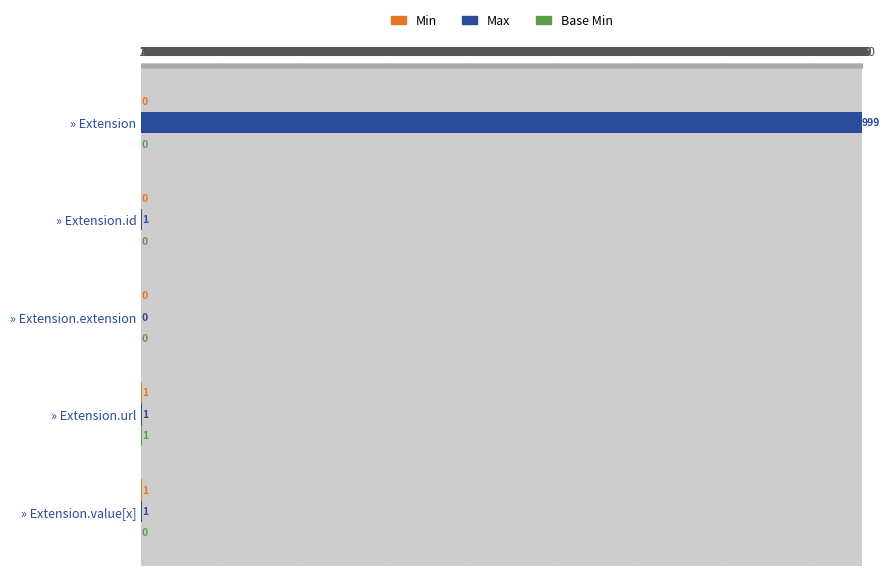

How many data points does each series have?

5